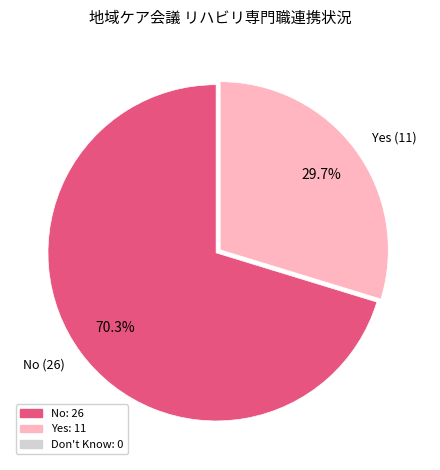

Combined, do No (26) and Yes (11) account for over 50%?

Yes